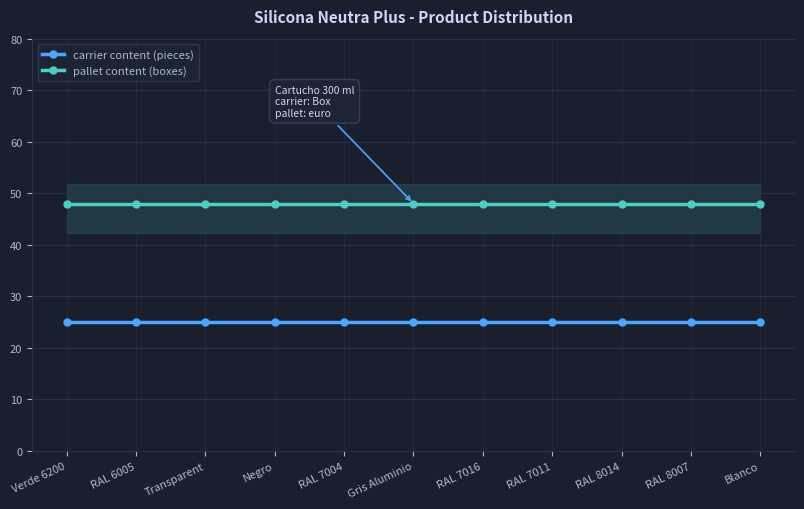

At which label is carrier content (pieces) closest to 25?

Verde 6200